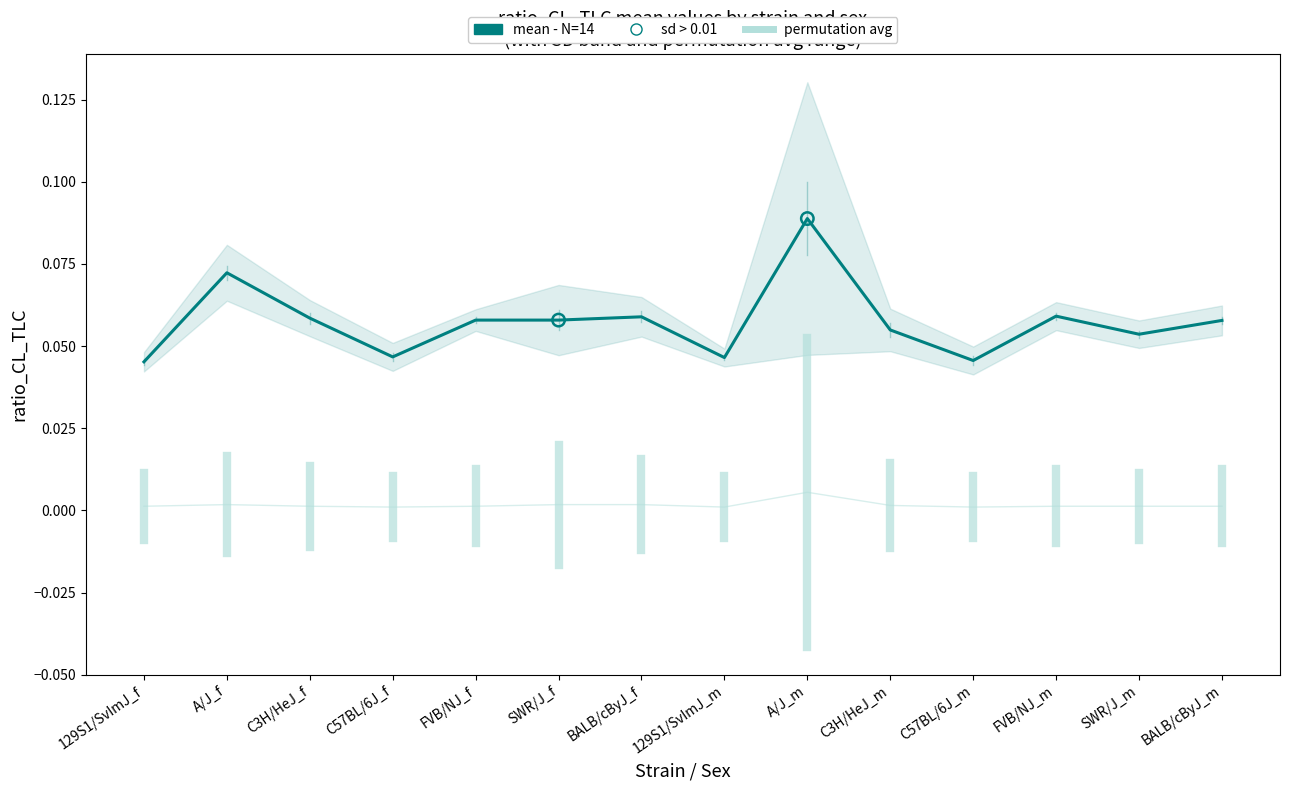

At which category is the sum across all series the highest?

A/J_m